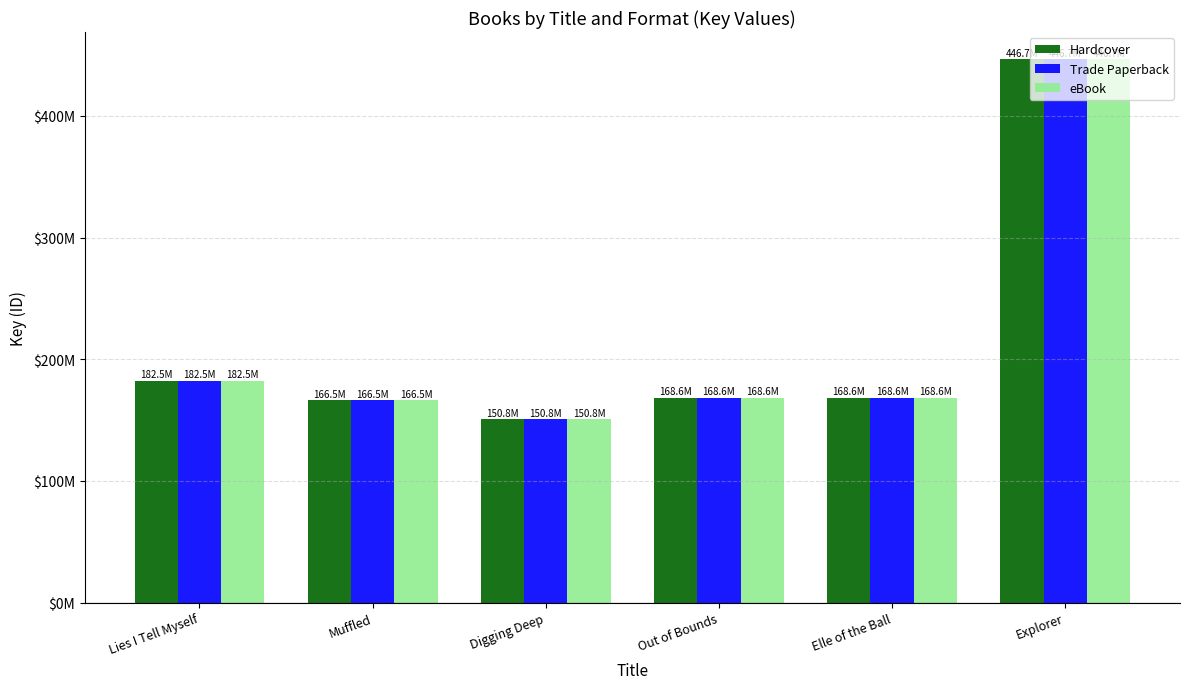

Between Out of Bounds and Explorer, which is larger?

Explorer